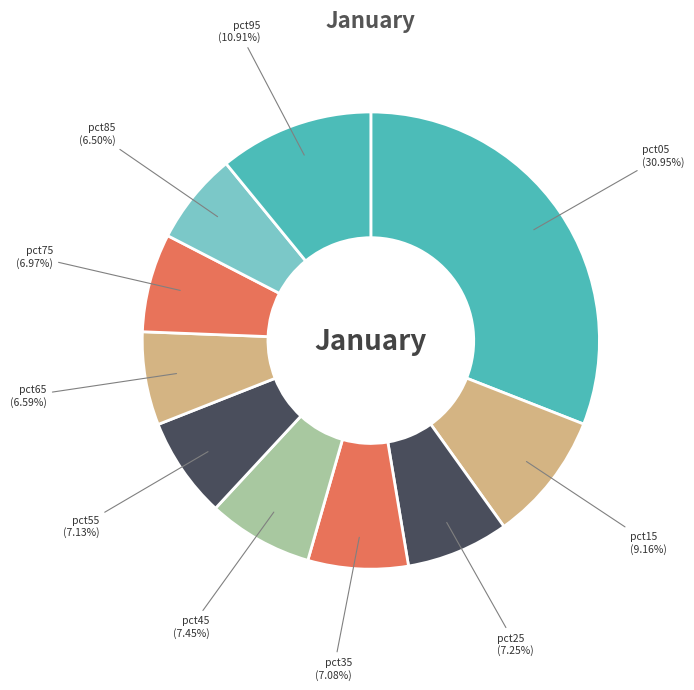

What portion of the pie excludes pct25?

92.7%